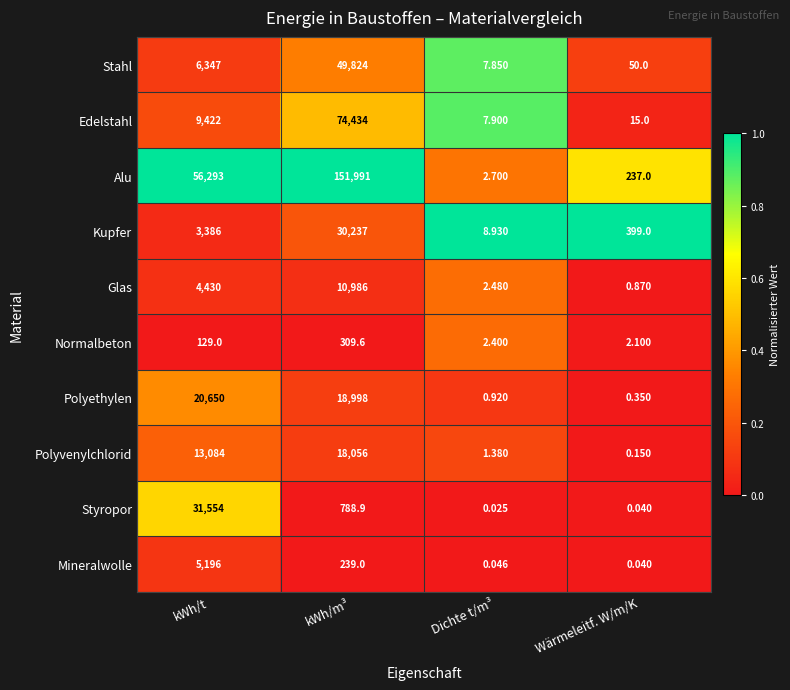

Which label corresponds to the smallest value in the chart?

Dichte t/m³